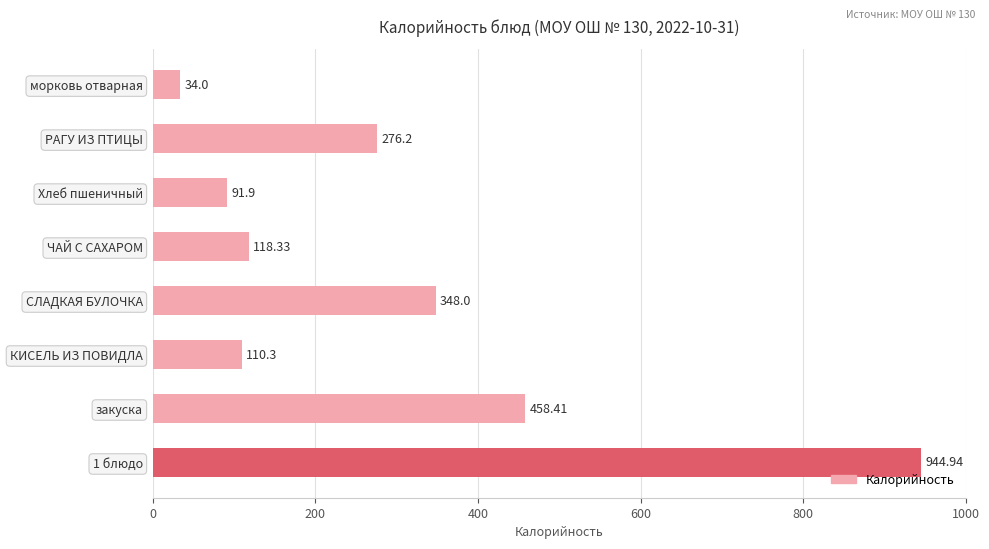

What is the label of the 4th bar from the bottom?

СЛАДКАЯ БУЛОЧКА